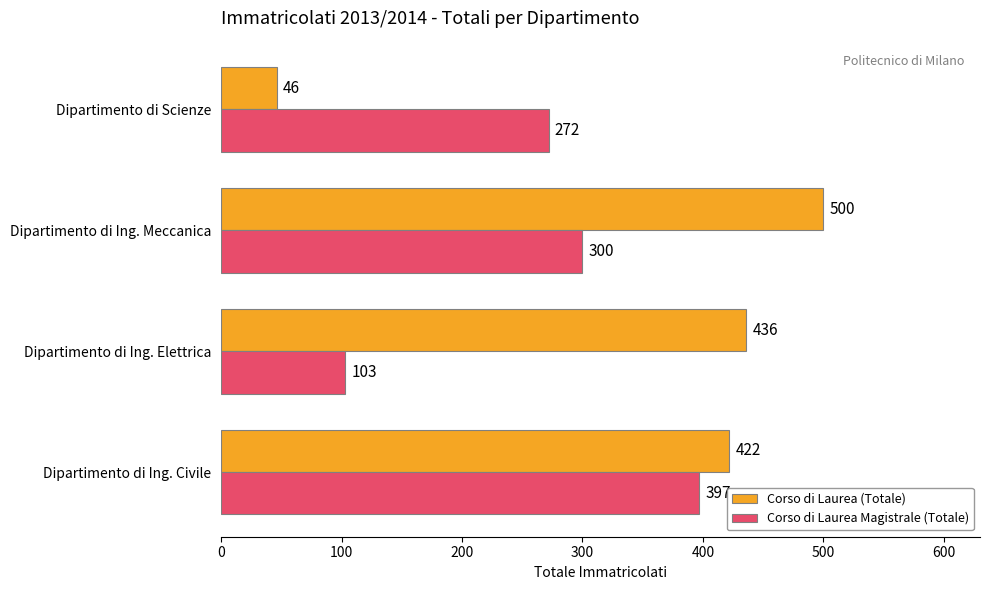

At how many categories does at least one series exceed 105?

4